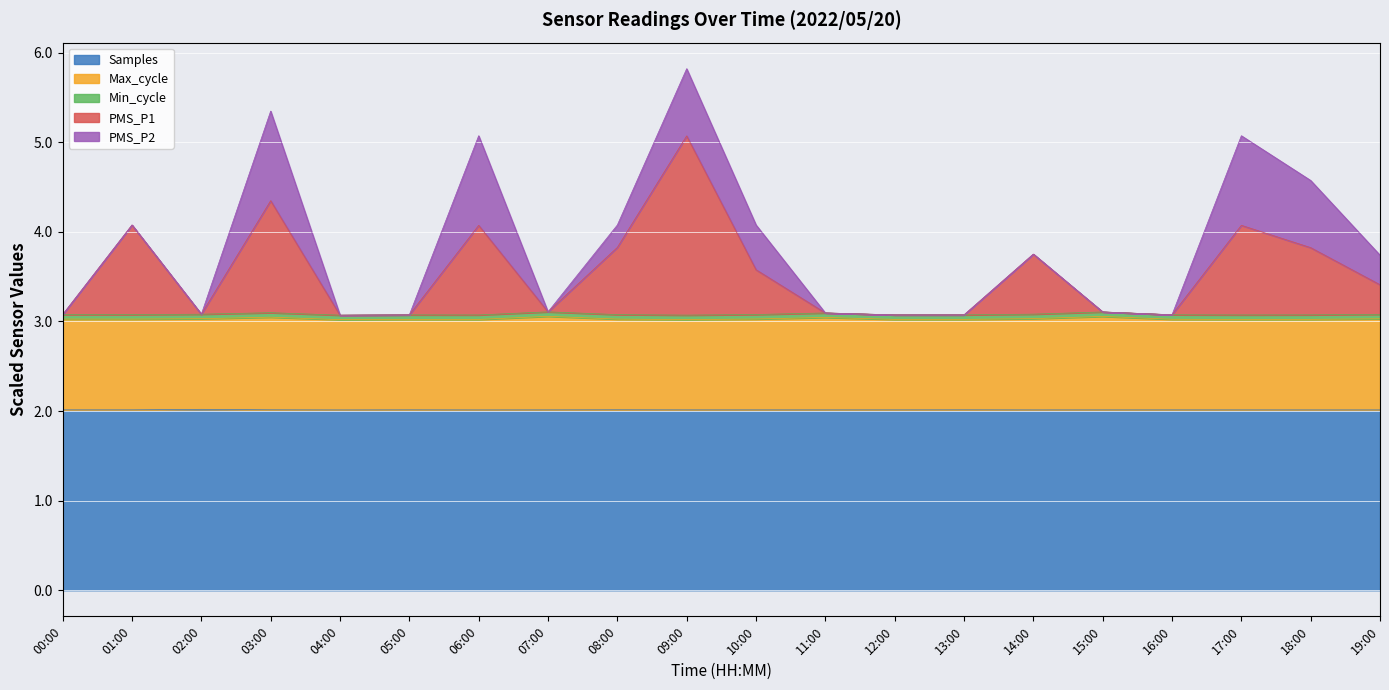

What is the smallest value displayed?

2.0